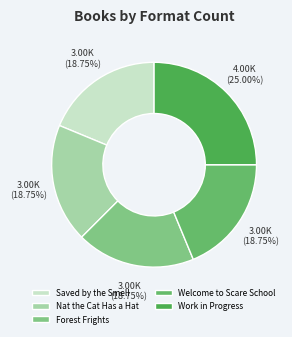

What percentage is the Saved by the Smell slice, to the nearest percent?

19%